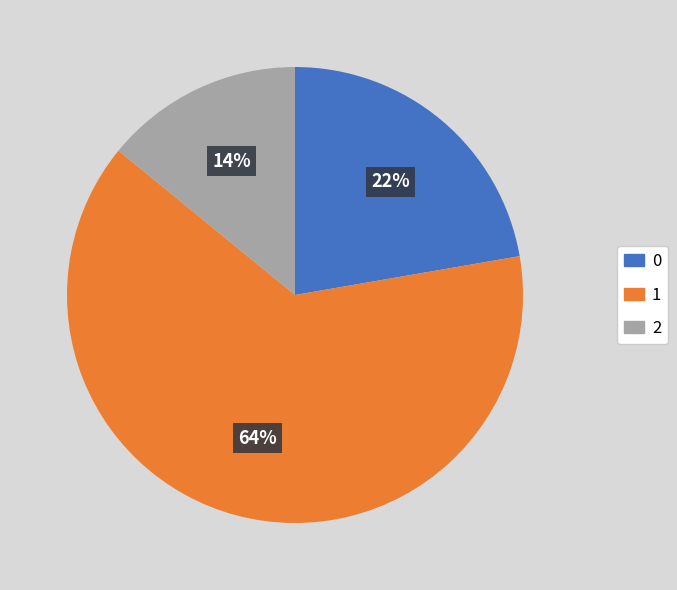

Does any single category account for the majority?

Yes